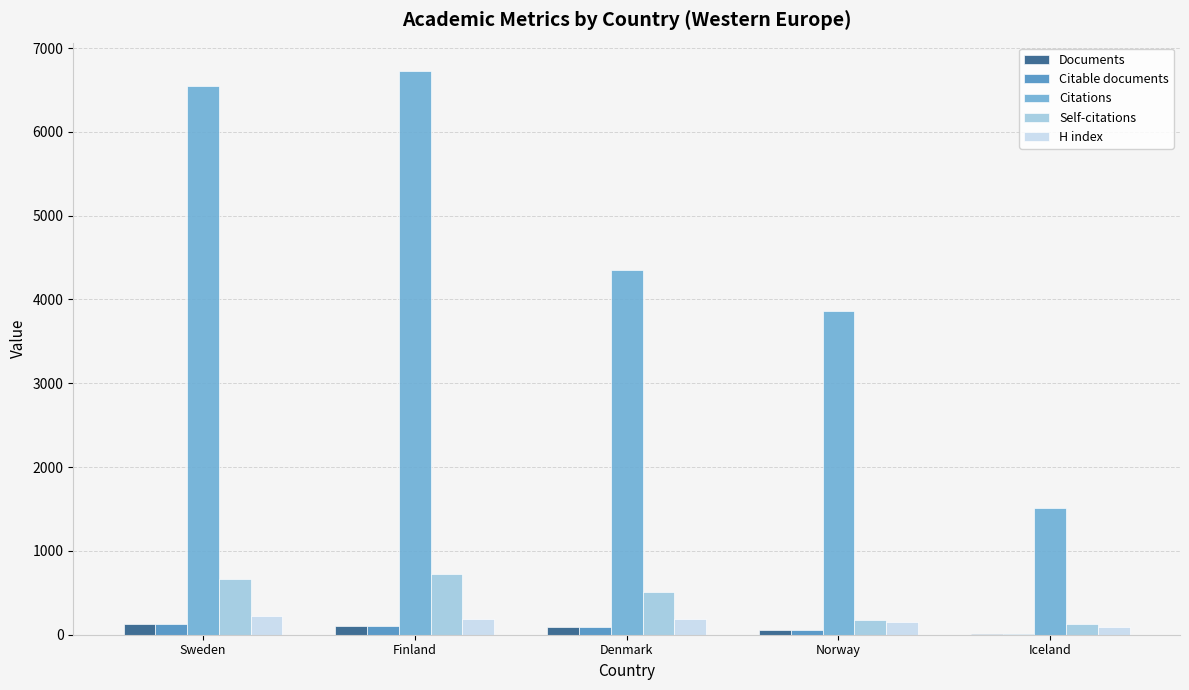

Is it true that Citations equals 1507 at Iceland?

True